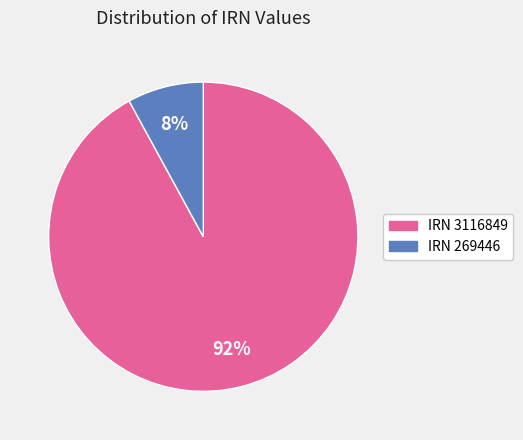

To the nearest percent, what is the difference between the largest and smallest slice percentages?

84%